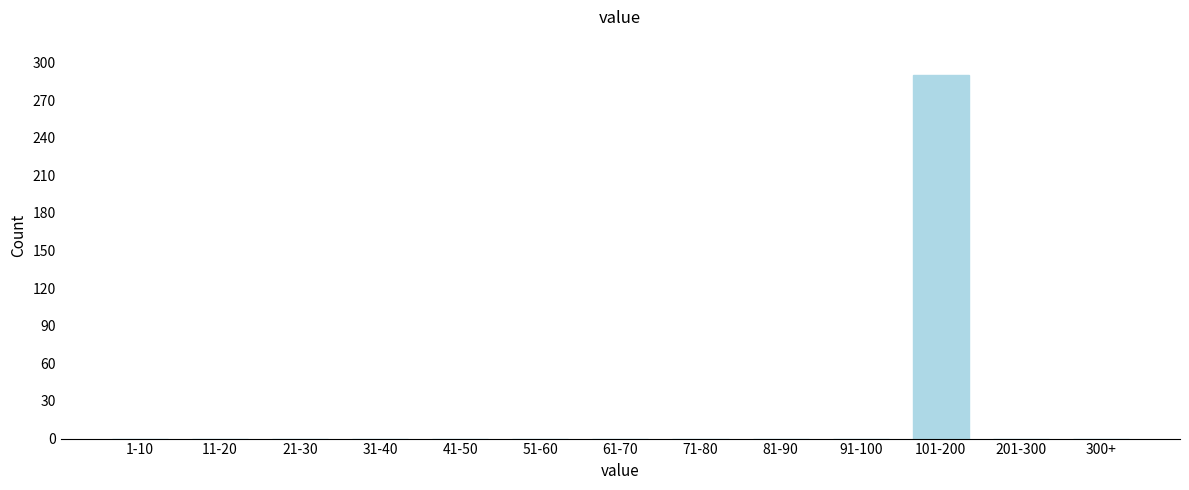

Reading right to left, extract all data points from this chart.

300+=0	201-300=0	101-200=290	91-100=0	81-90=0	71-80=0	61-70=0	51-60=0	41-50=0	31-40=0	21-30=0	11-20=0	1-10=0